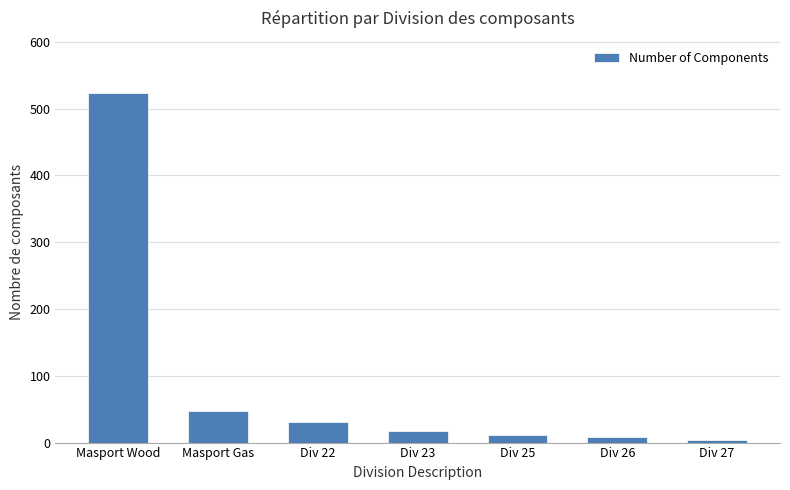

At which category does the chart reach its peak across all series?

Masport Wood